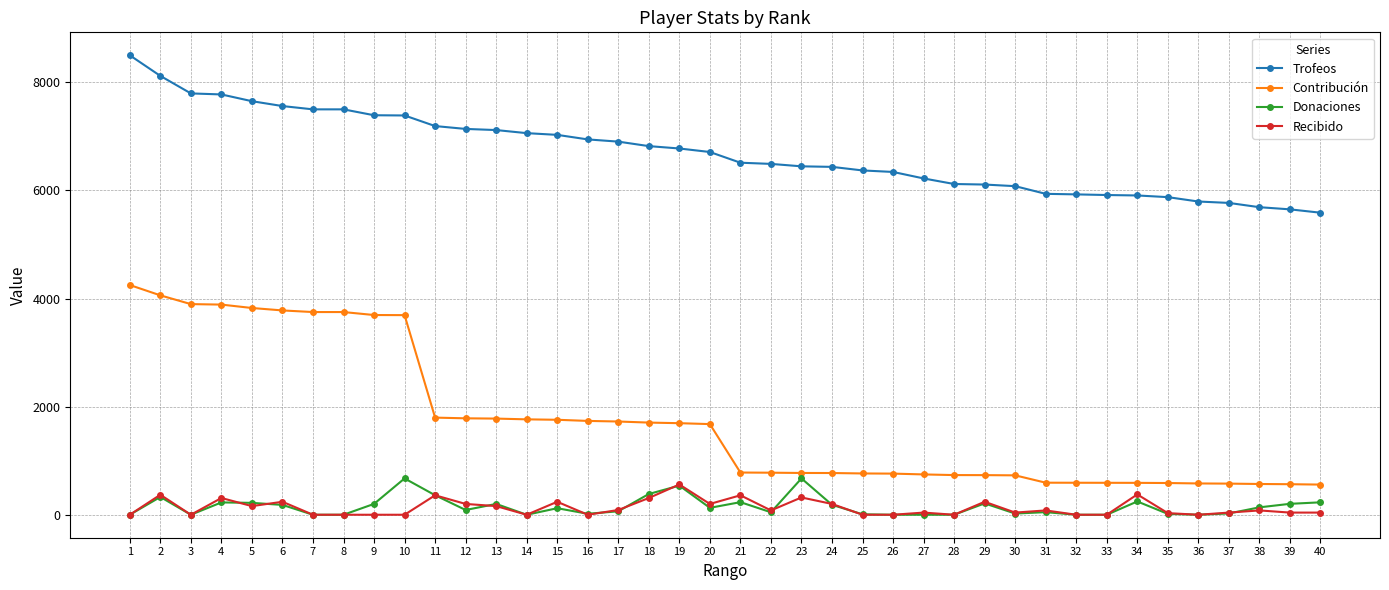

True or false: Trofeos has a value of 9282 at 24.

False